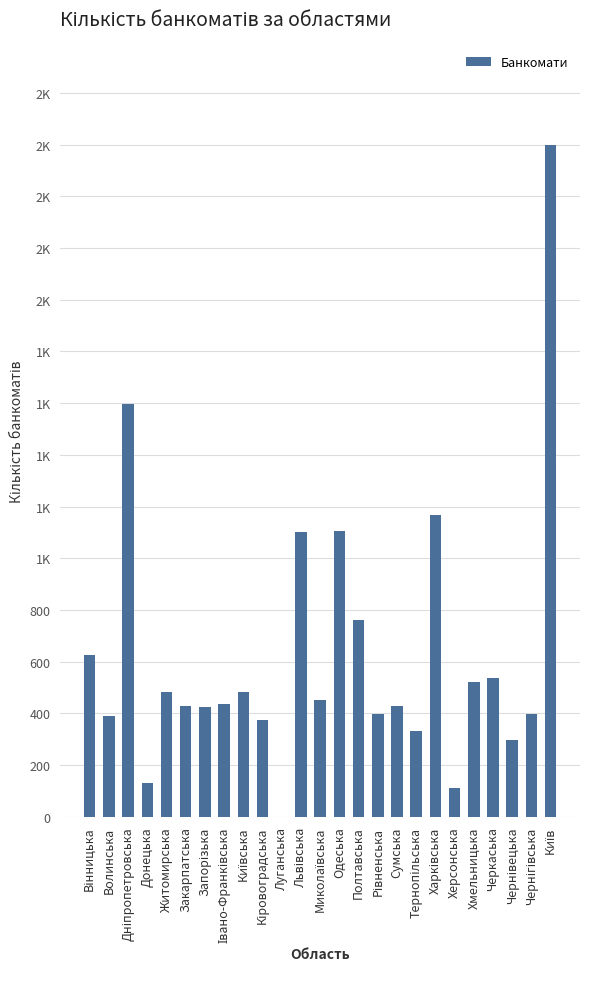

What is the sum of the values at Дніпропетровська and Київська?

2082